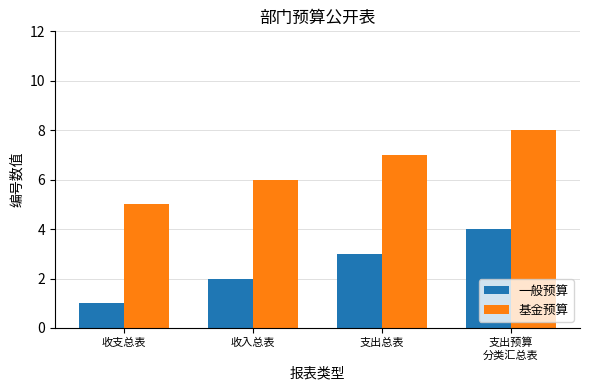

What is the sum of the 一般预算 values at 收入总表 and 支出预算
分类汇总表?

6